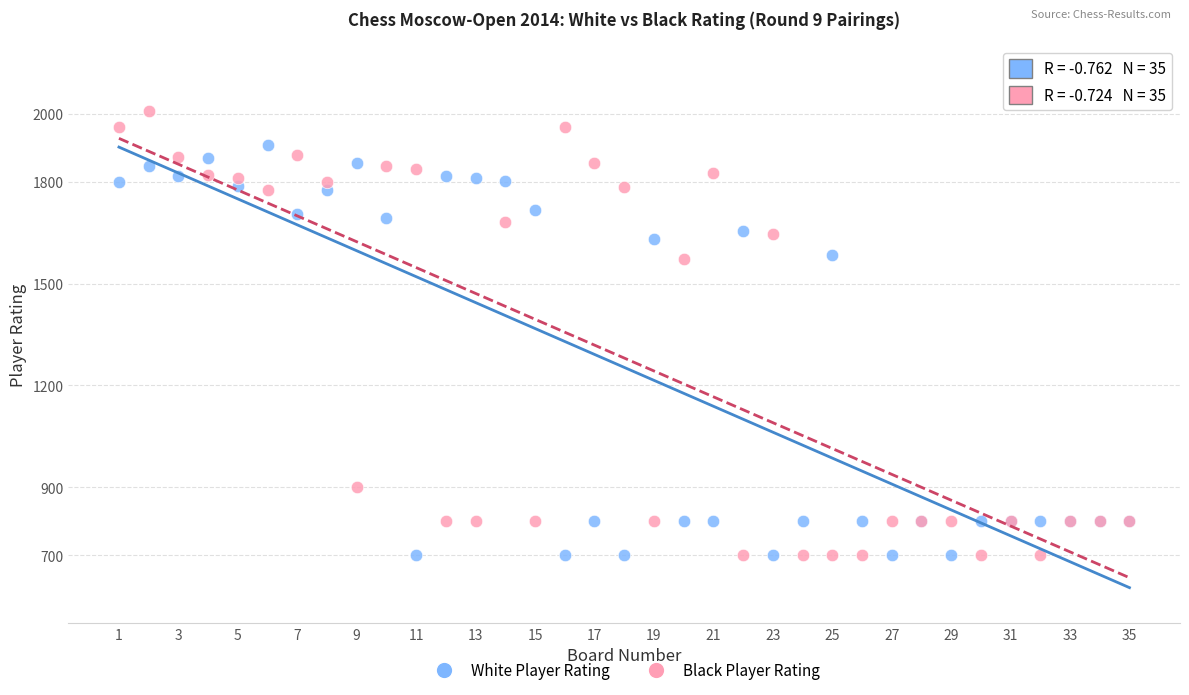

What is the X range (max minus min) for the scatter plot?

34